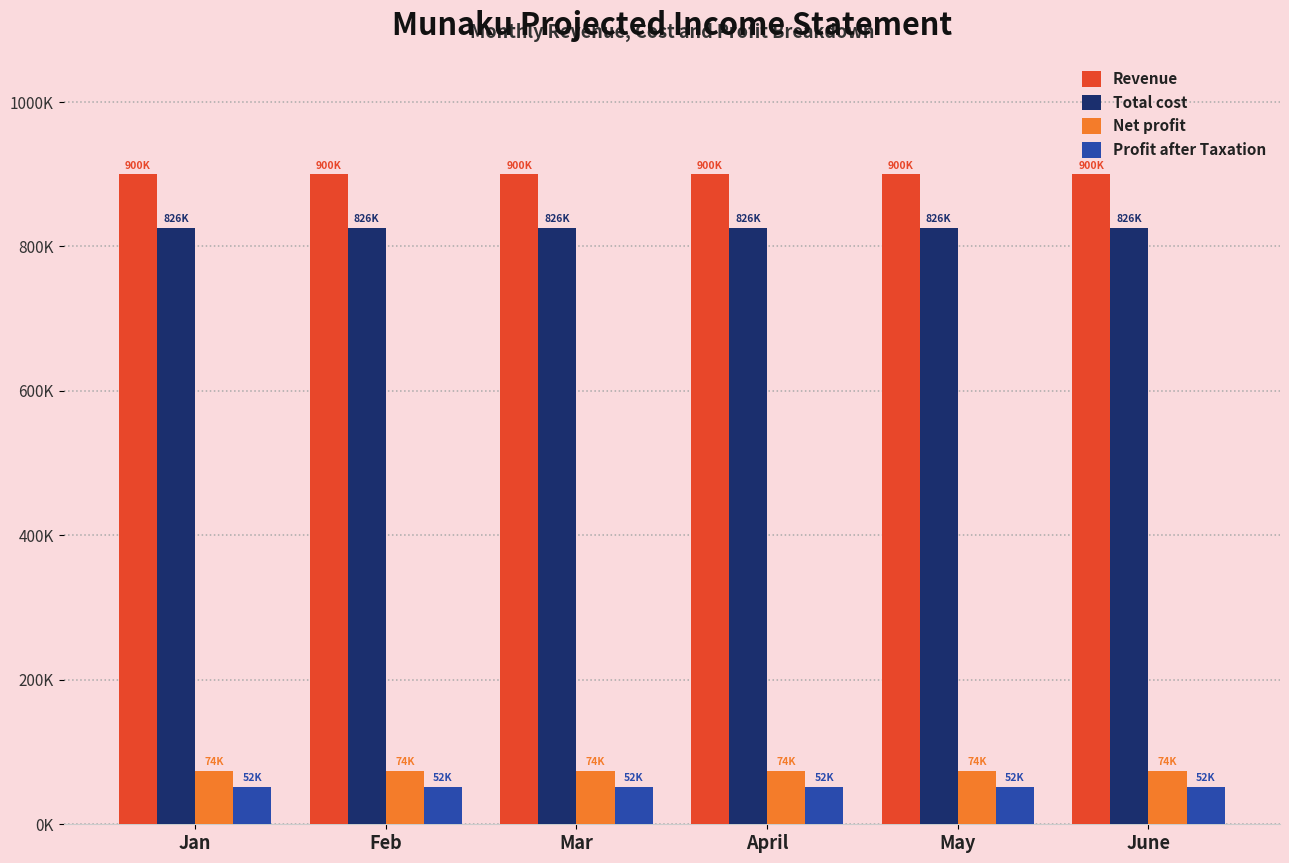

Does the chart contain any negative values?

No